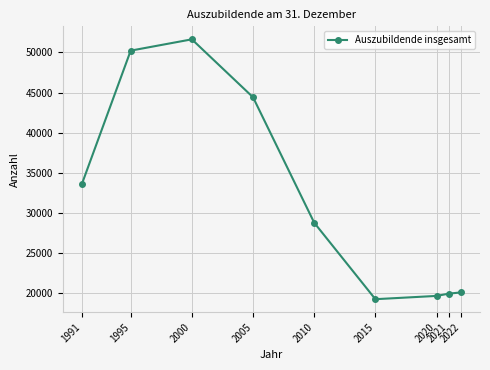

What is the difference between the maximum and minimum values?

32369